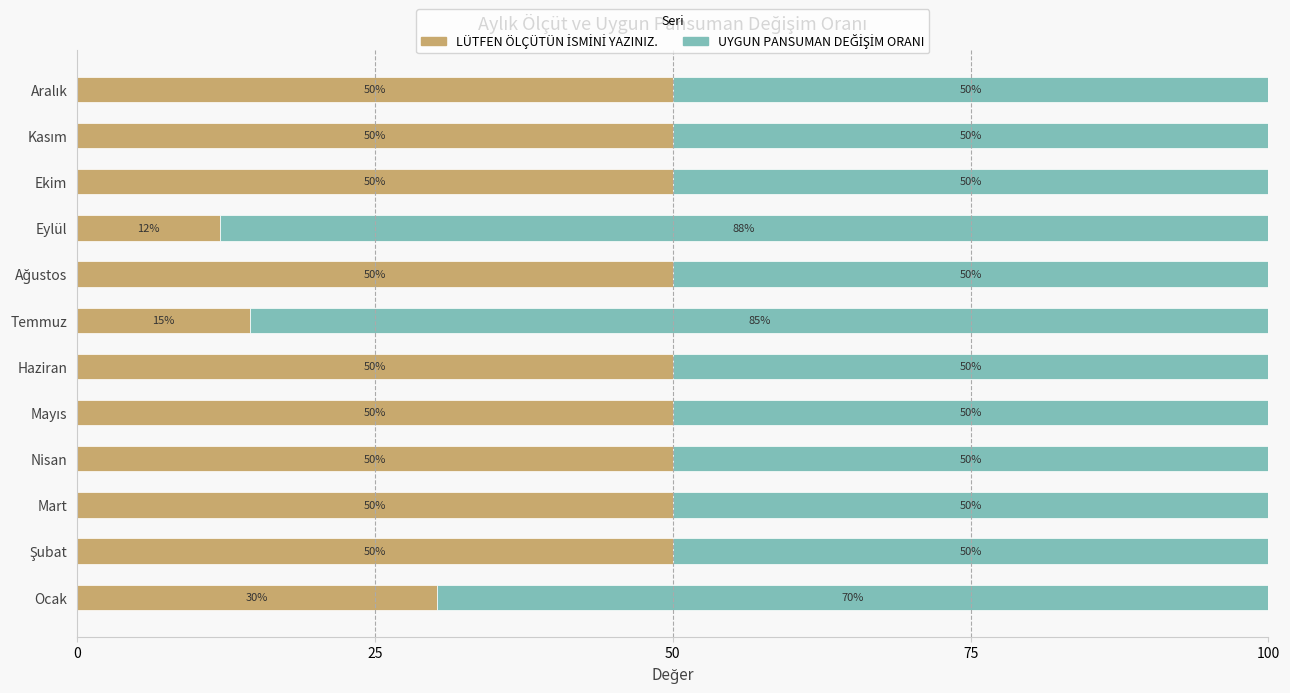

What is the total value across all series at Ocak?

100.0